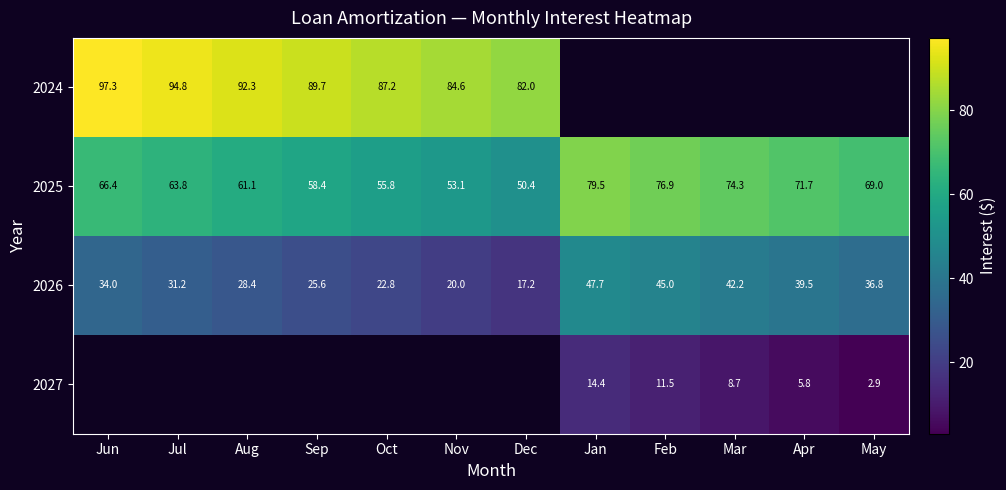

What is the sum of the 2026 values at Nov and Jun?

54.0